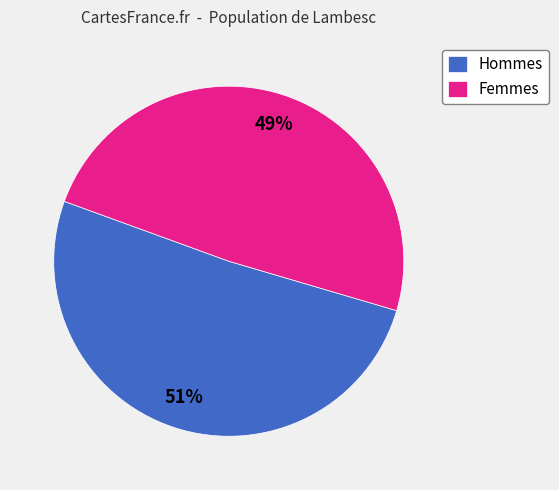

To the nearest percent, what is the average slice percentage?

50%